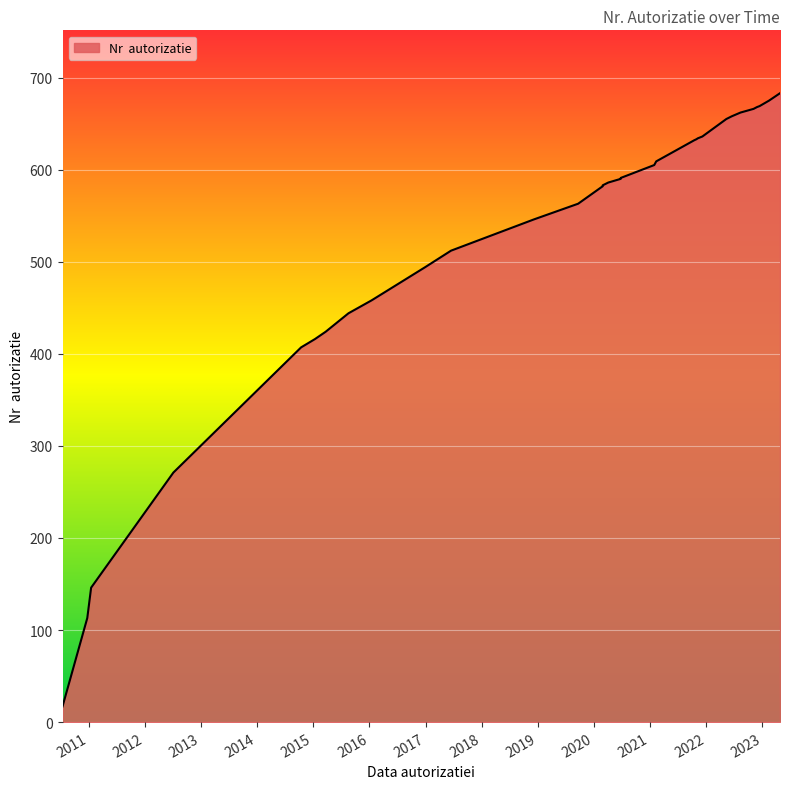

What is the sum of all values?

16828